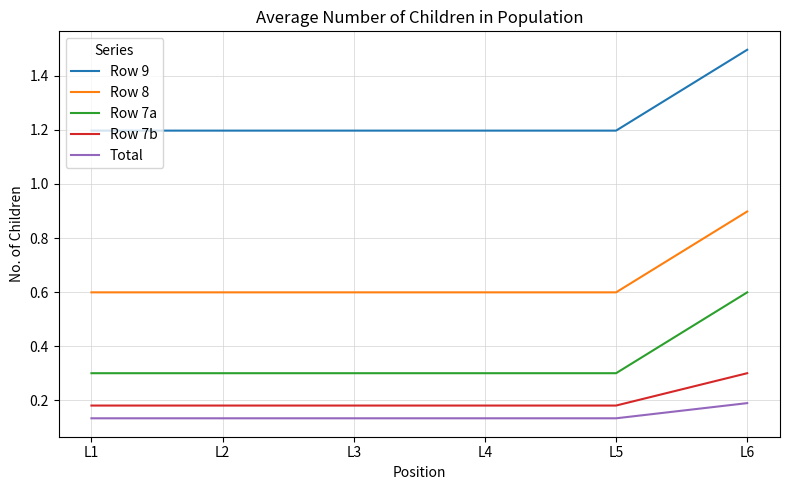

Is it true that Row 7a equals 0.4 at L1?

False